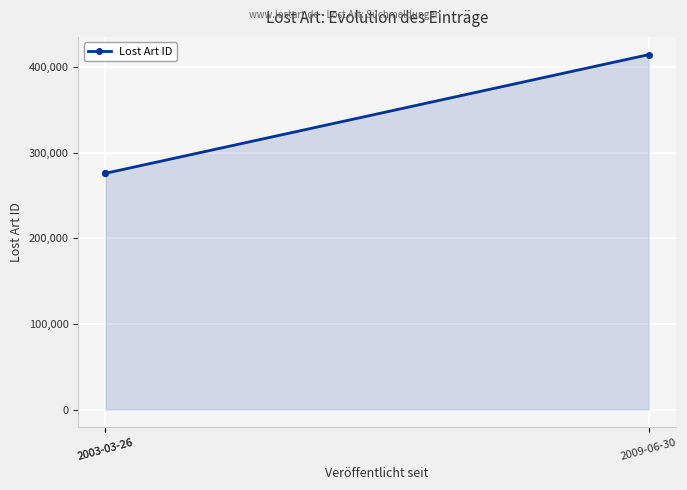

True or false: the data shows 414594 at 2009-06-30.

True